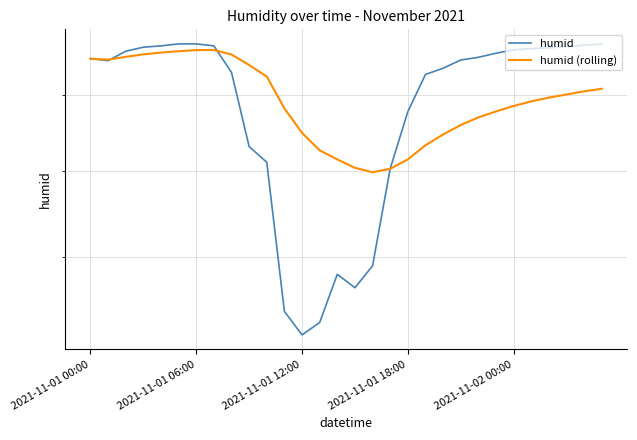

How many distinct data groups are displayed?

2